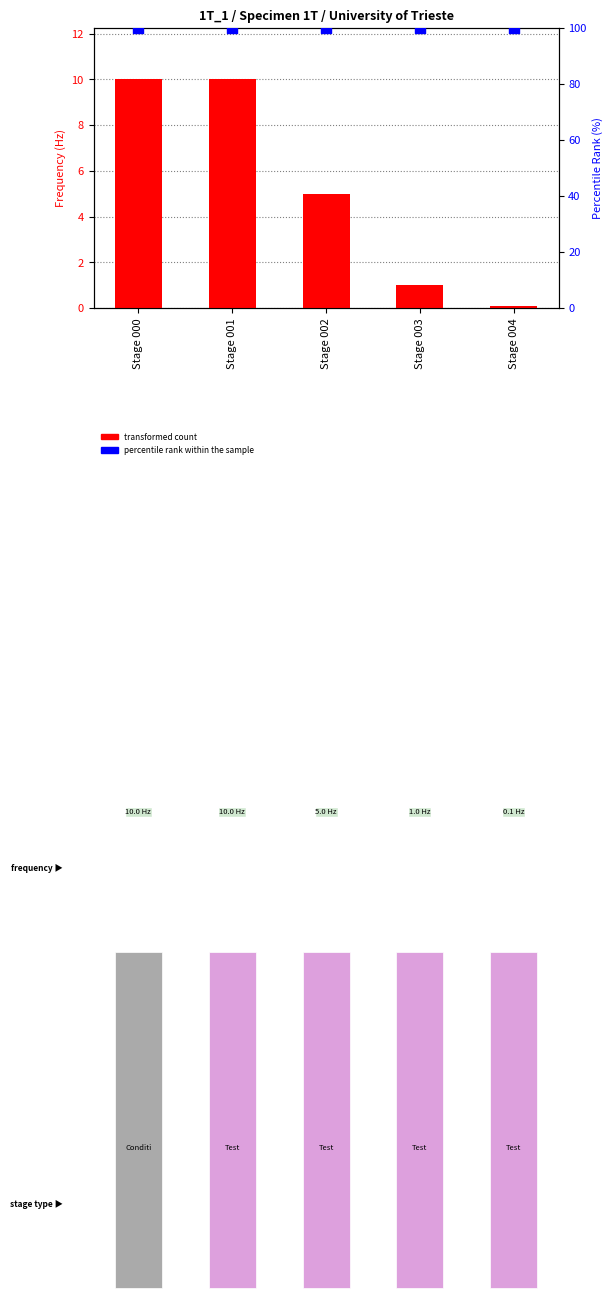

Which series contains the highest Y value?

percentile rank within the sample